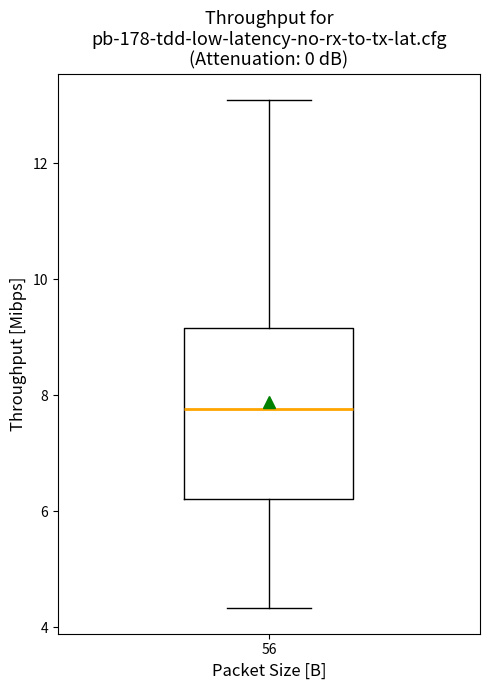

Where does the upper whisker of the box at x = 56 end on the y-axis? The values are not printed on the chart, so give them approximately, as read against the axis.

13.2